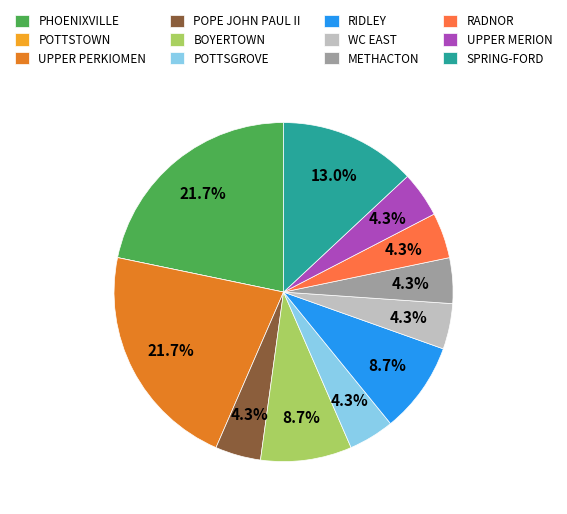

Does WC EAST account for over 50% of the chart?

No